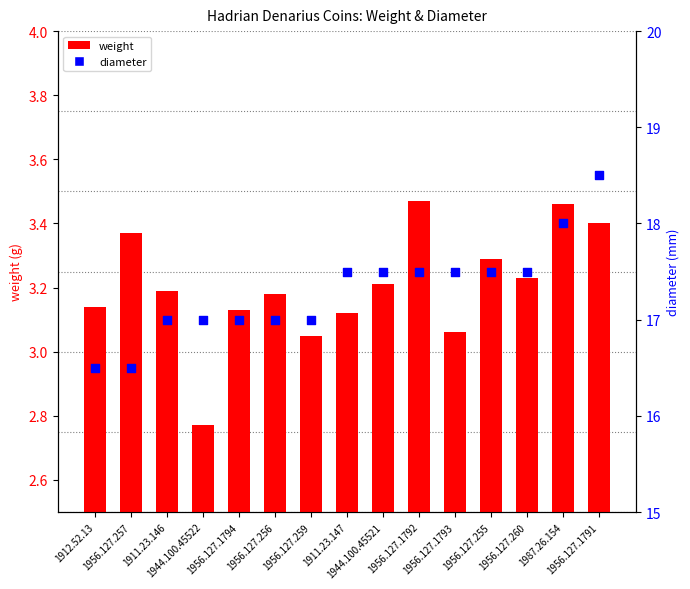

Which series has the largest total across all categories?

diameter